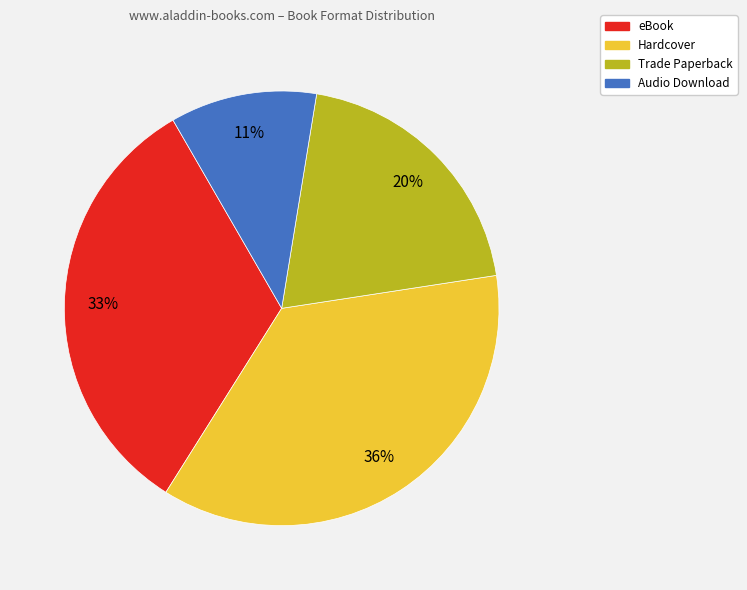

True or false: Audio Download accounts for 5% of the total.

False